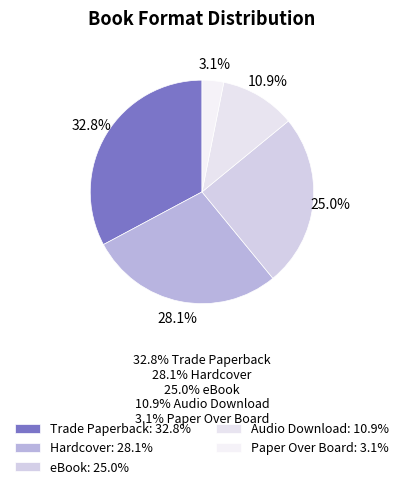

Combined, do Audio Download and Trade Paperback account for over 50%?

No